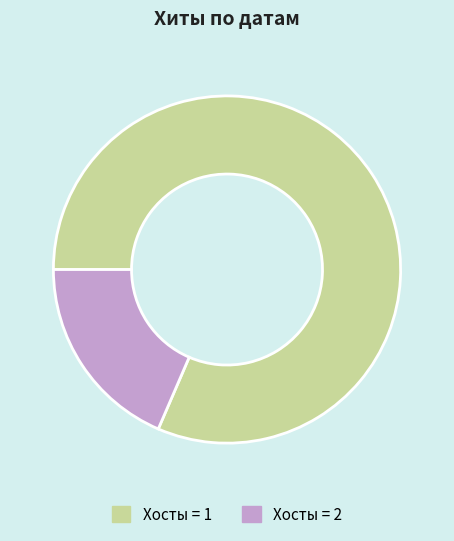

Is the sum of Хосты = 2 and Хосты = 1 greater than half?

Yes